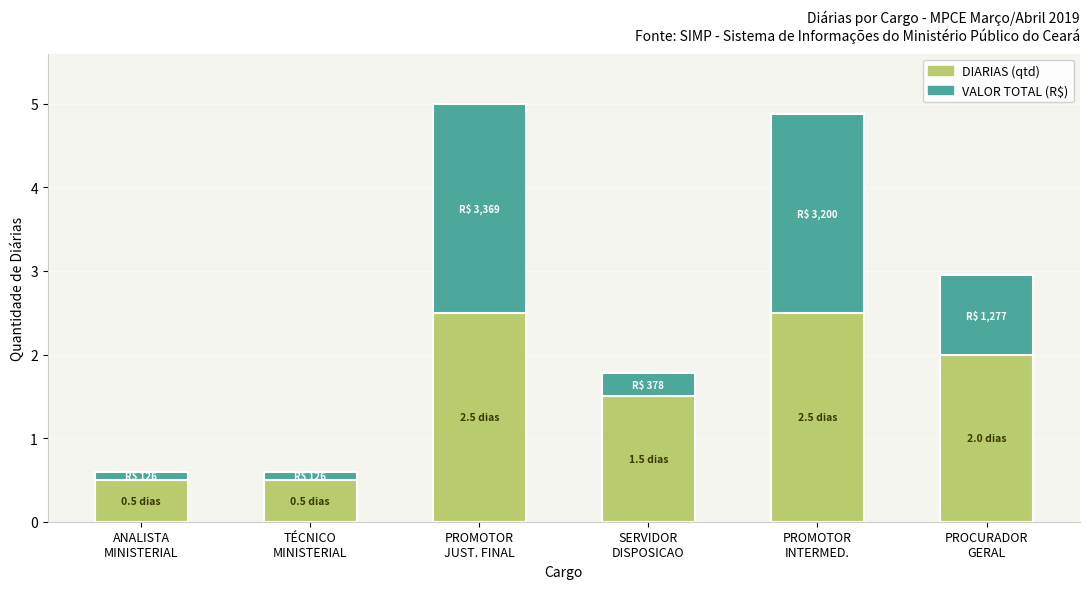

Reading right to left, list the values for the DIARIAS series.

2.0	2.5	1.5	2.5	0.5	0.5